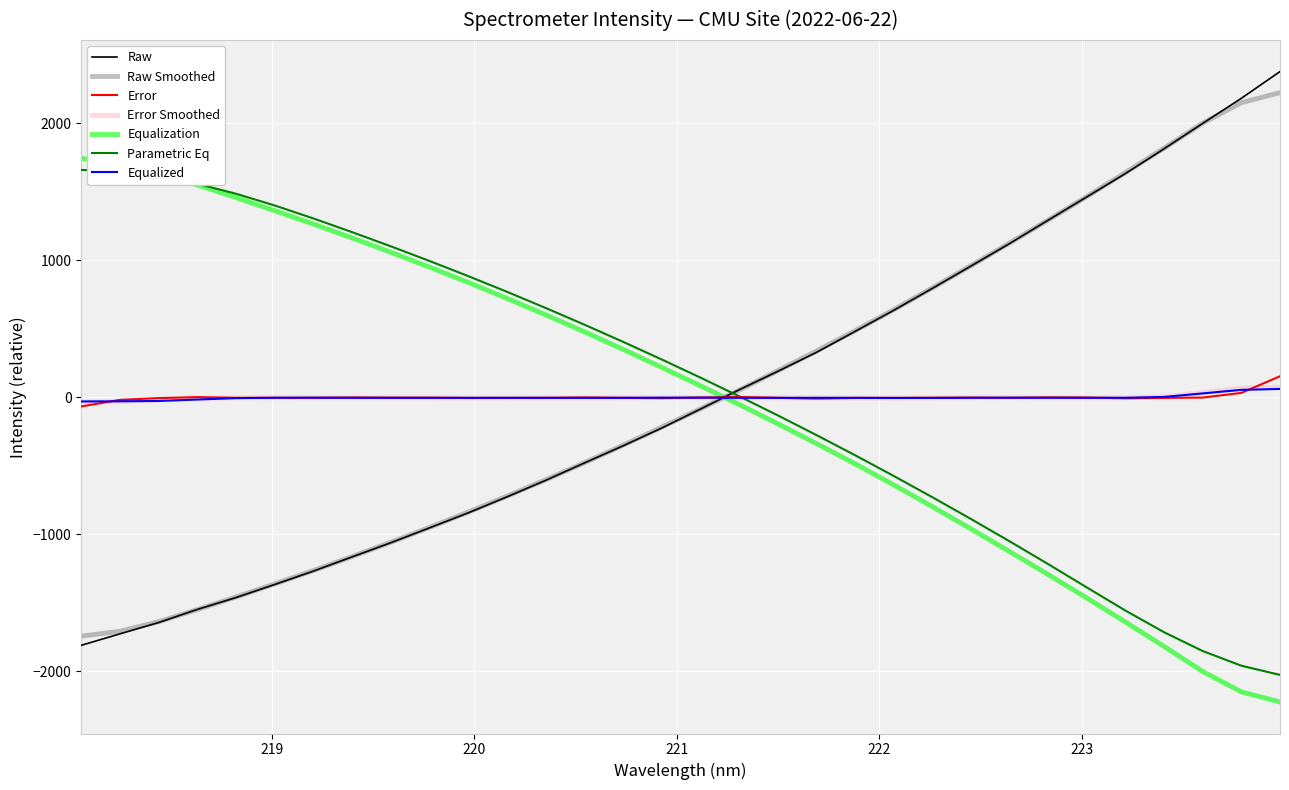

What is the minimum value shown in the chart?

-2224.2